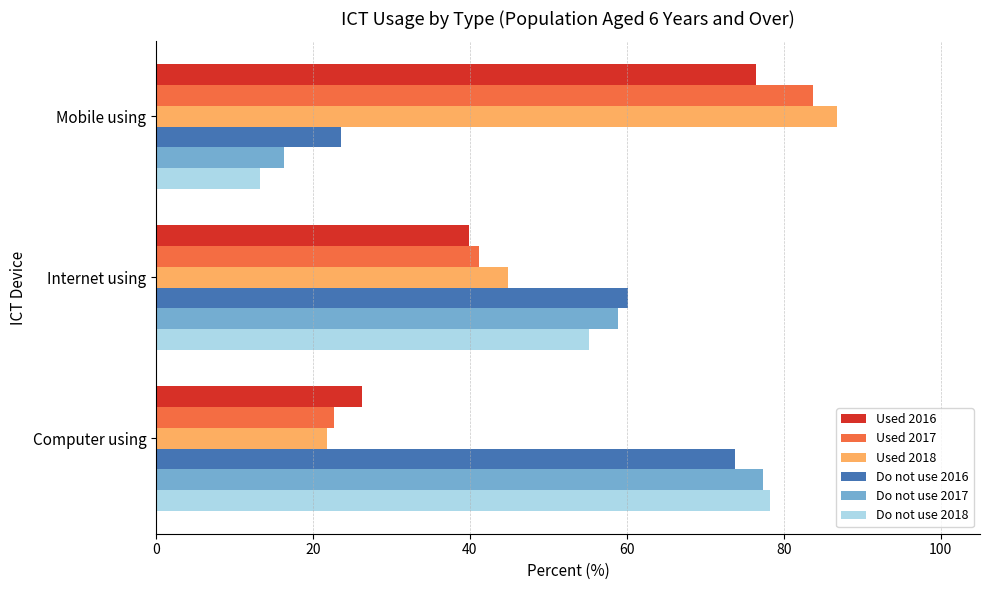

Where is Do not use 2017 nearest to the value 46?

Internet using